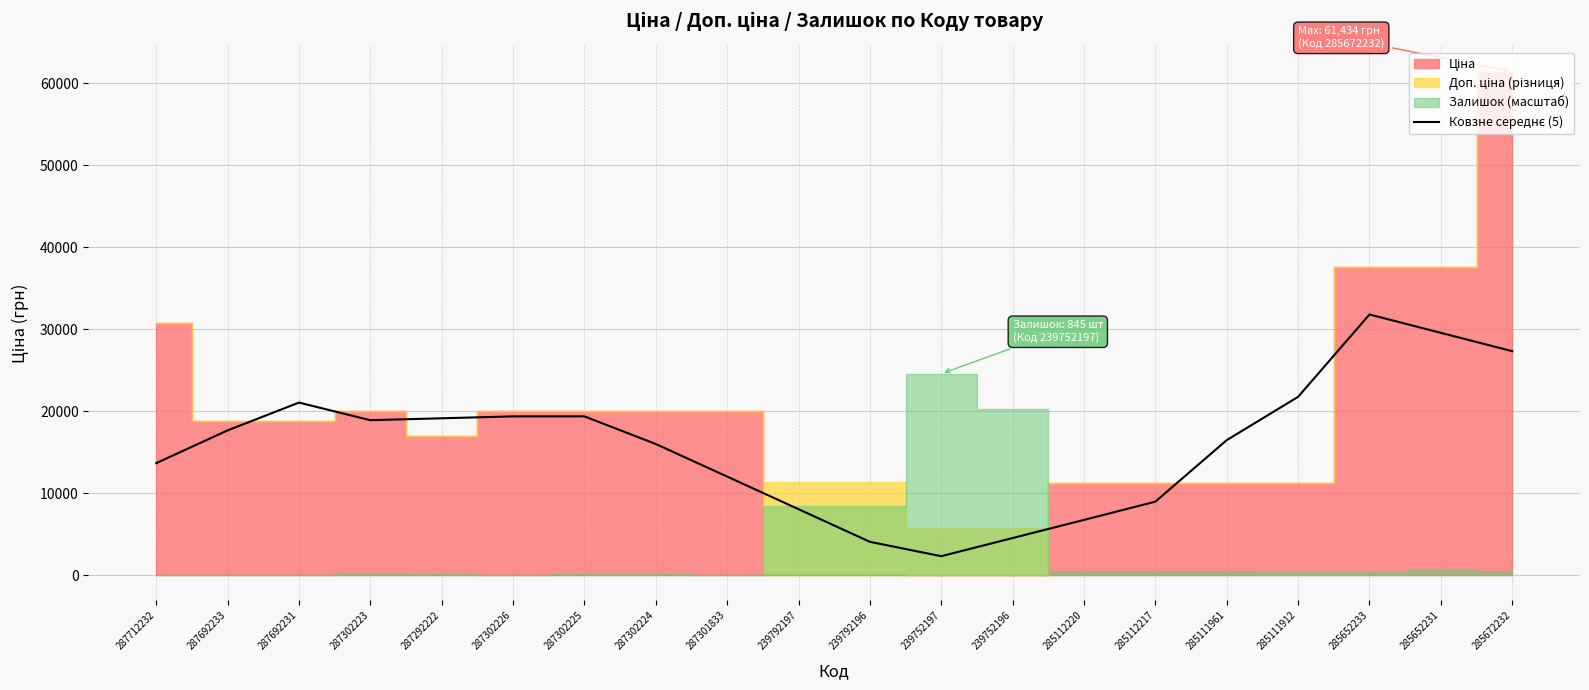

How many data points are above 17654?

10